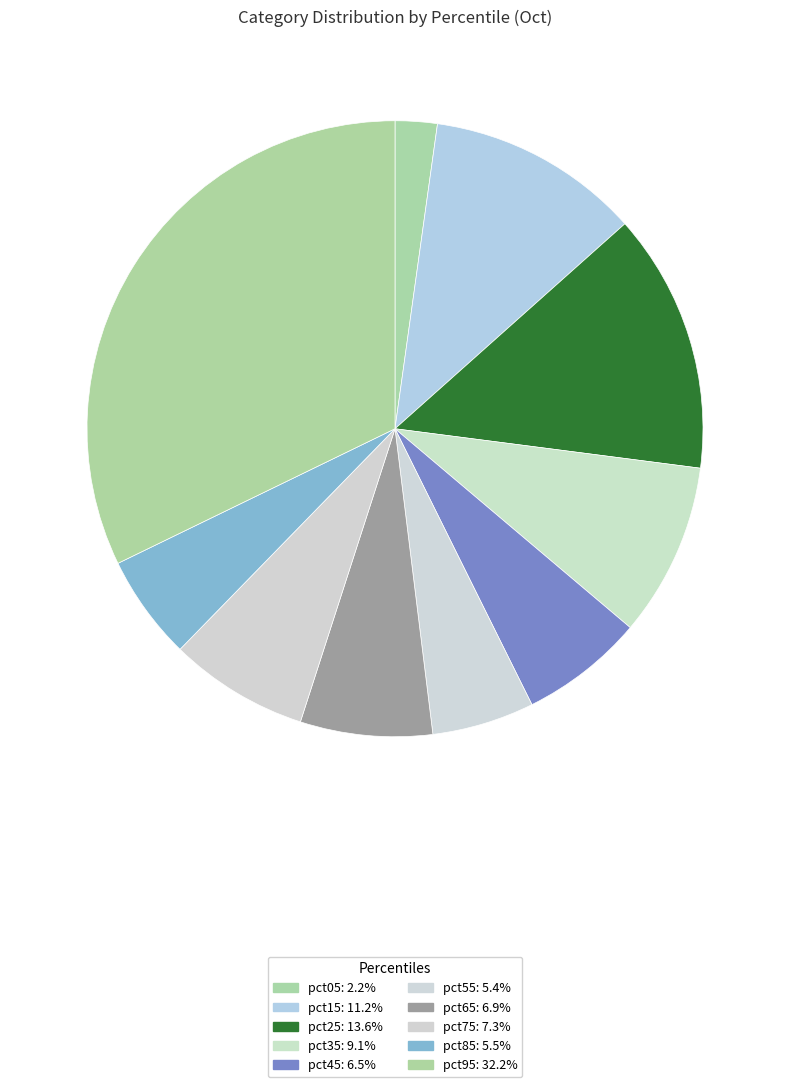

Which category has the biggest portion of the pie?

pct95